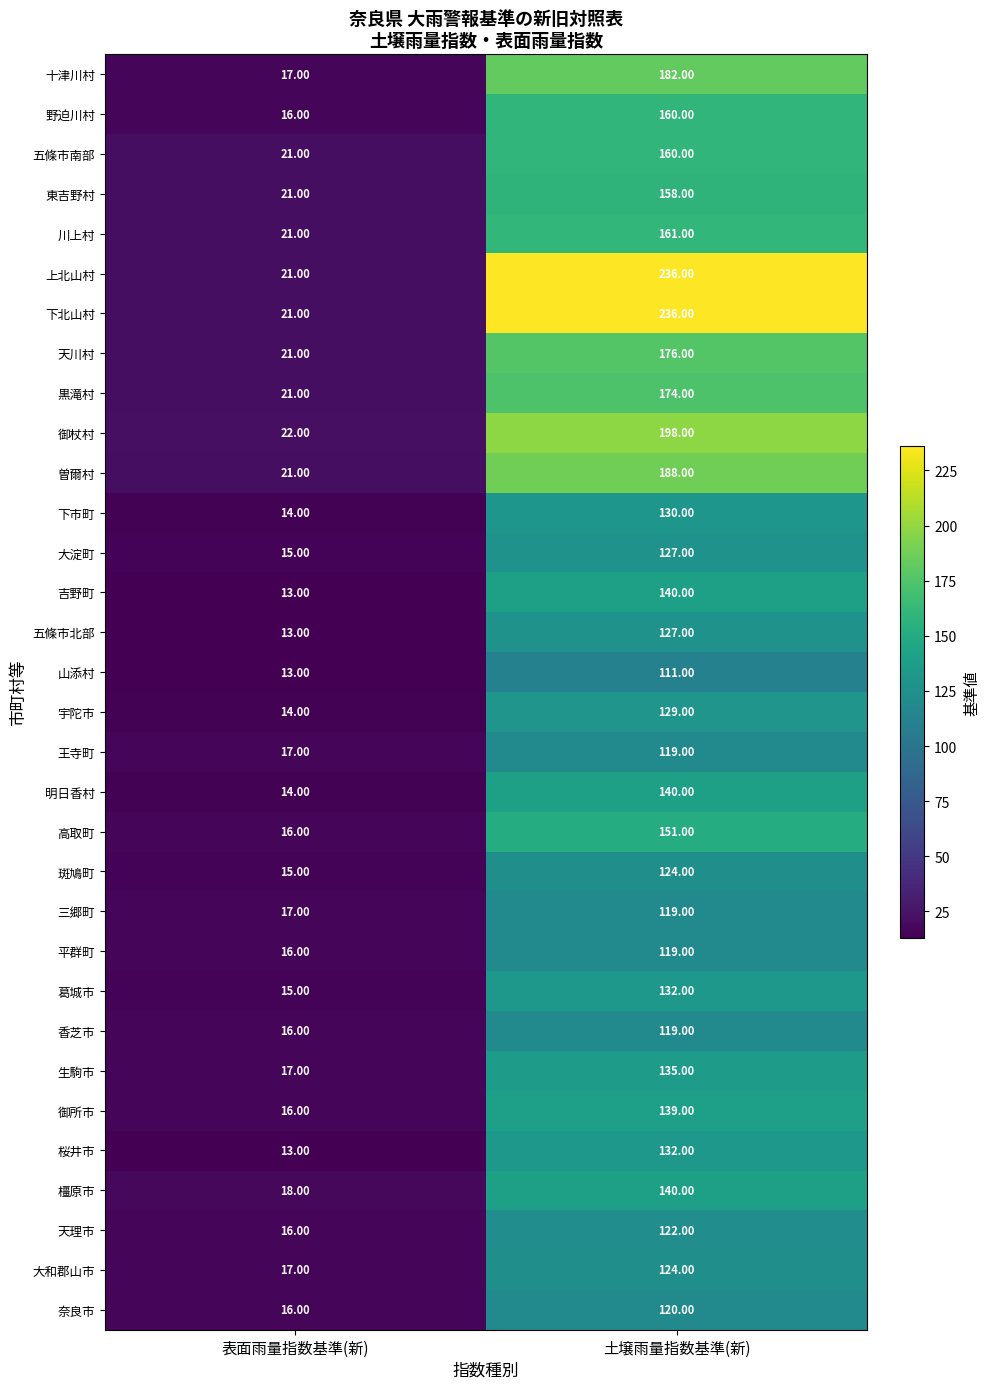

Where is 黒滝村 nearest to the value 97?

表面雨量指数基準(新)